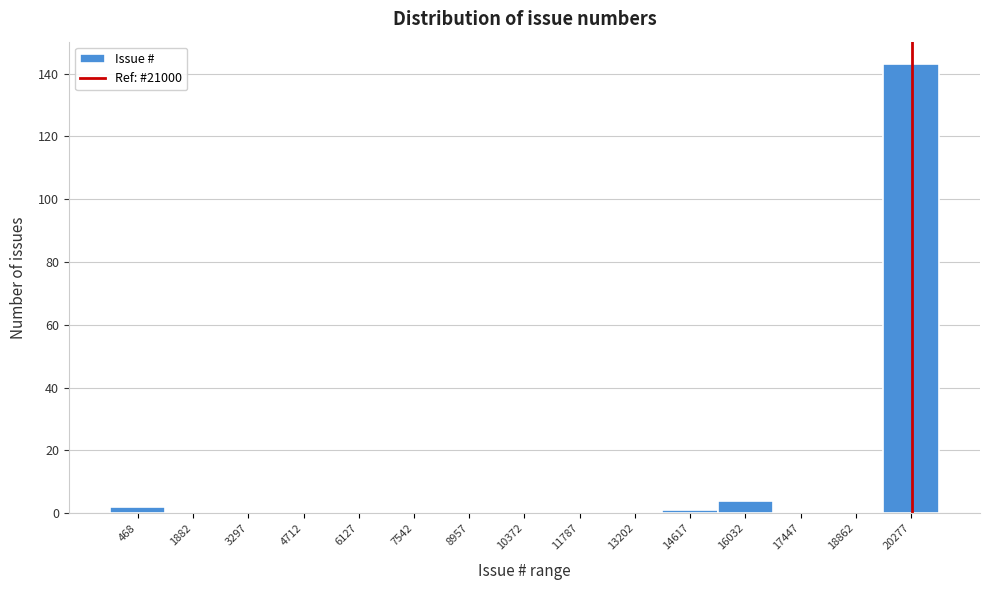

Reading left to right, transcribe all the data shown in this chart.

468=2	1882=0	3297=0	4712=0	6127=0	7542=0	8957=0	10372=0	11787=0	13202=0	14617=1	16032=4	17447=0	18862=0	20277=143